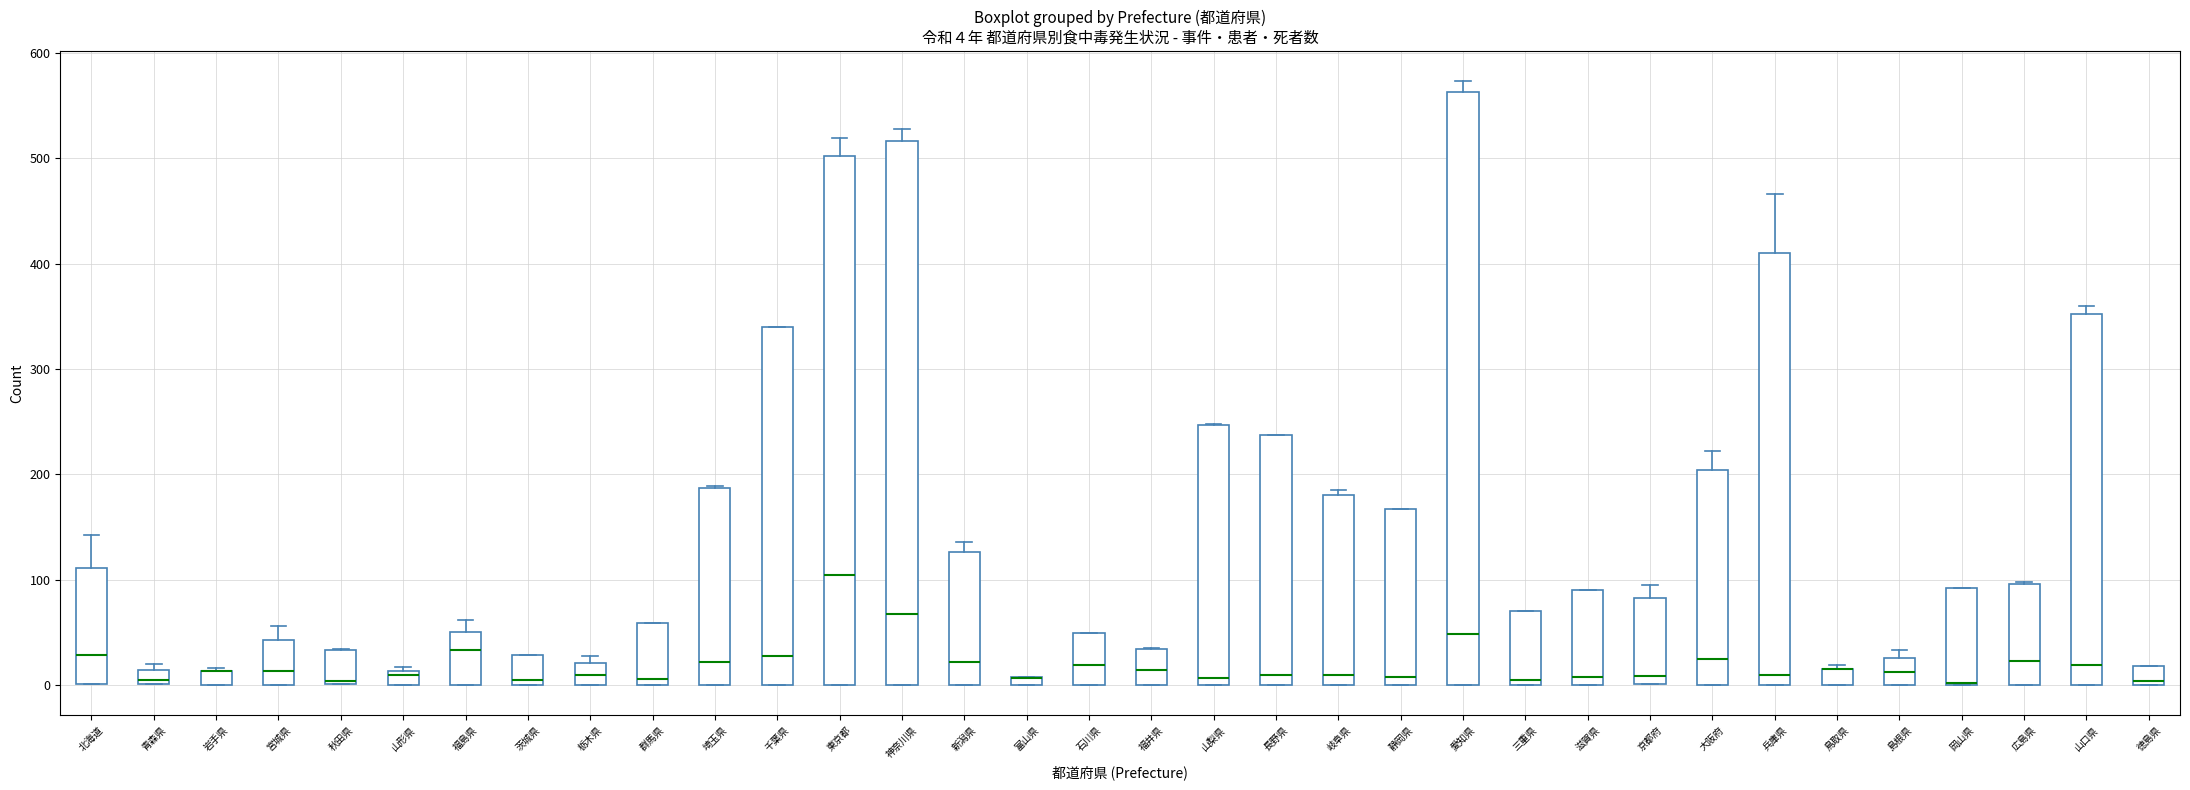

Comparing the boxes themselves (not the whiskers), which one is the tallest?

愛知県